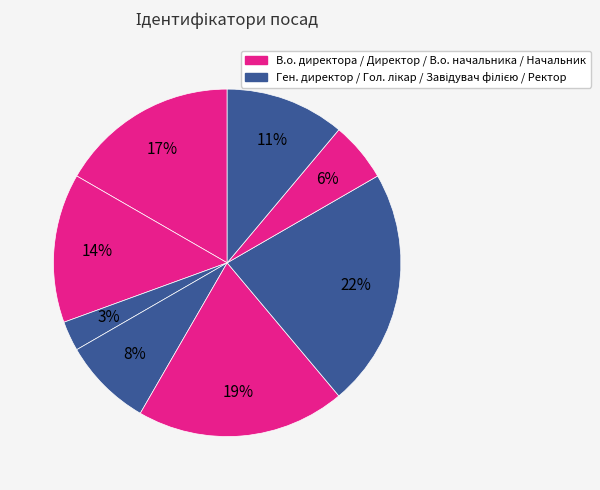

Is there any slice that represents more than half of the pie?

No